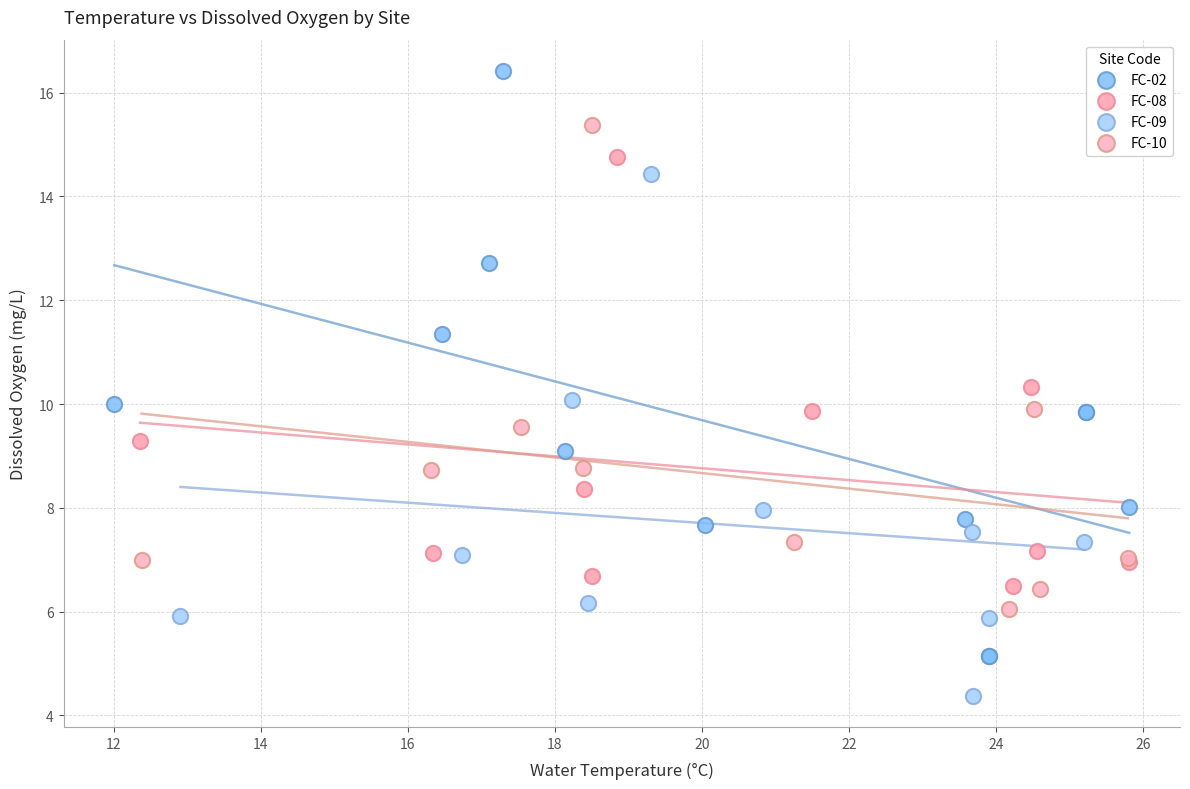

What are all the series names shown in the legend?

FC-02, FC-08, FC-09, FC-10